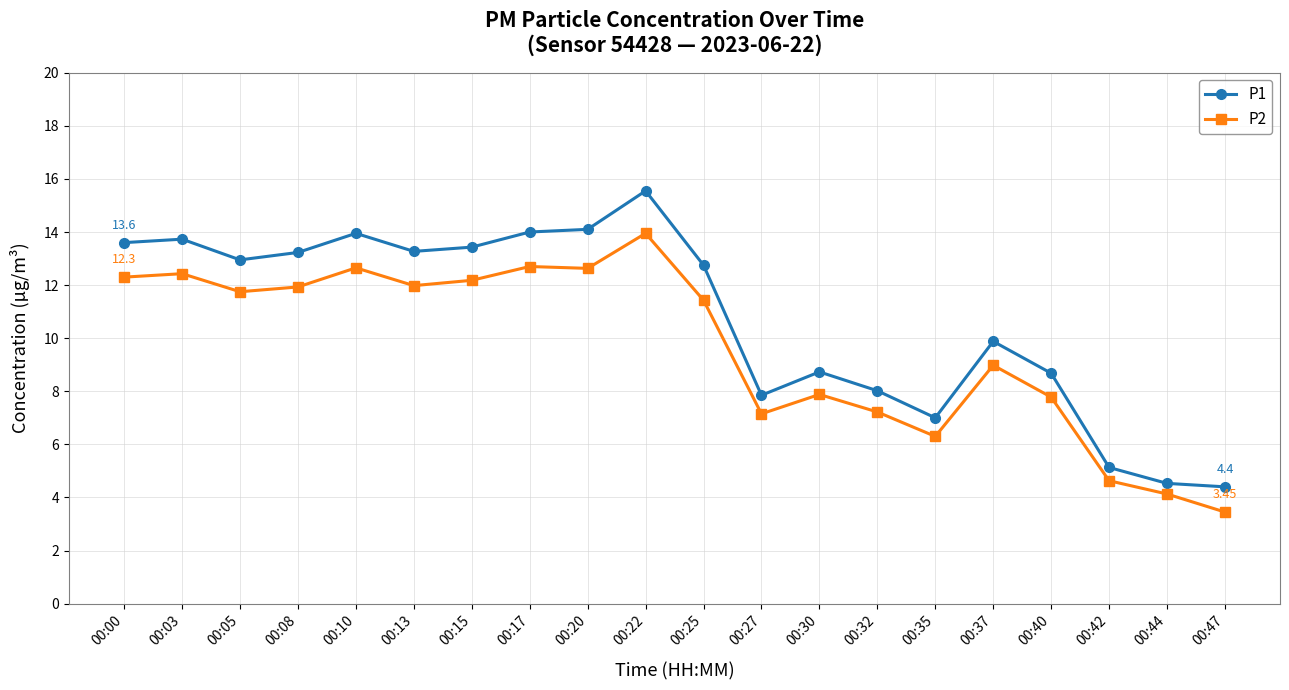

Where does the P1 series first go above 12?

00:00